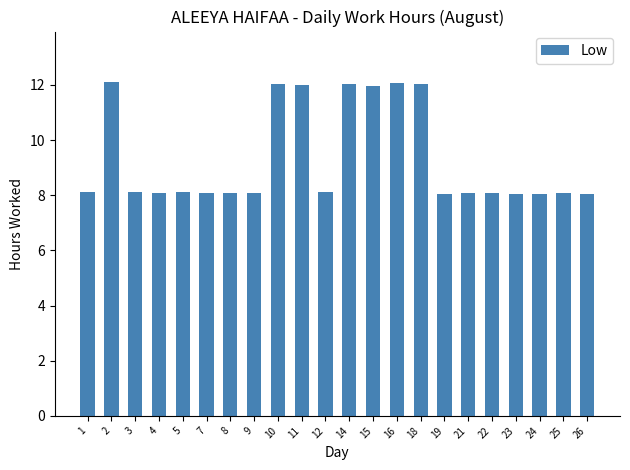

Is it true that the value at 23 is 8.1?

True